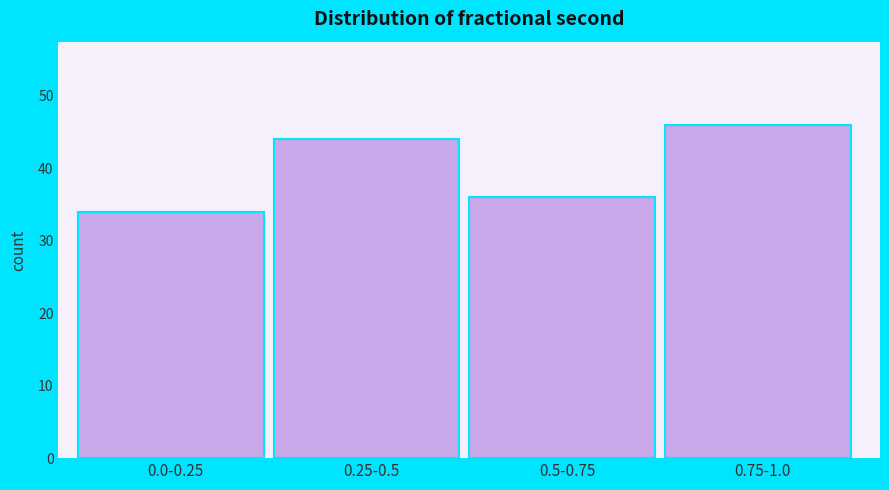

Reading left to right, list all the values displayed in this chart.

34	44	36	46